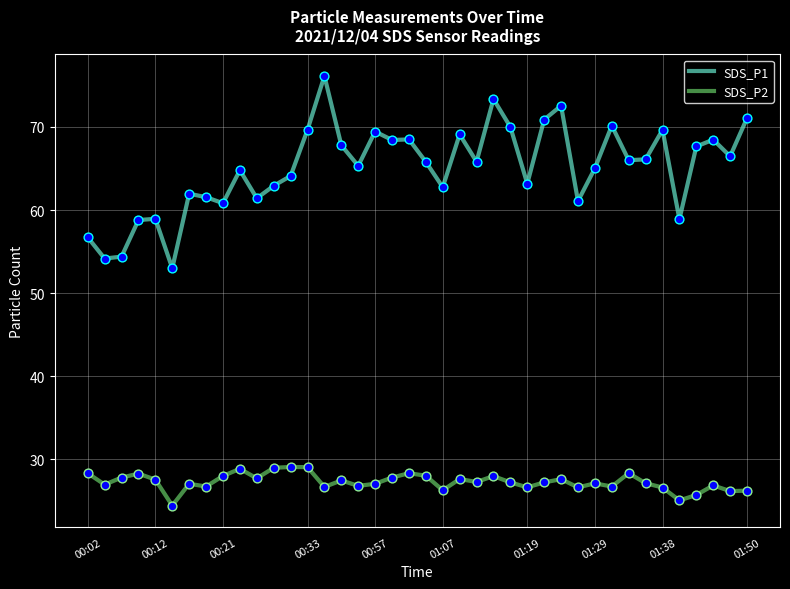

What are all the series names shown in the legend?

SDS_P1, SDS_P2